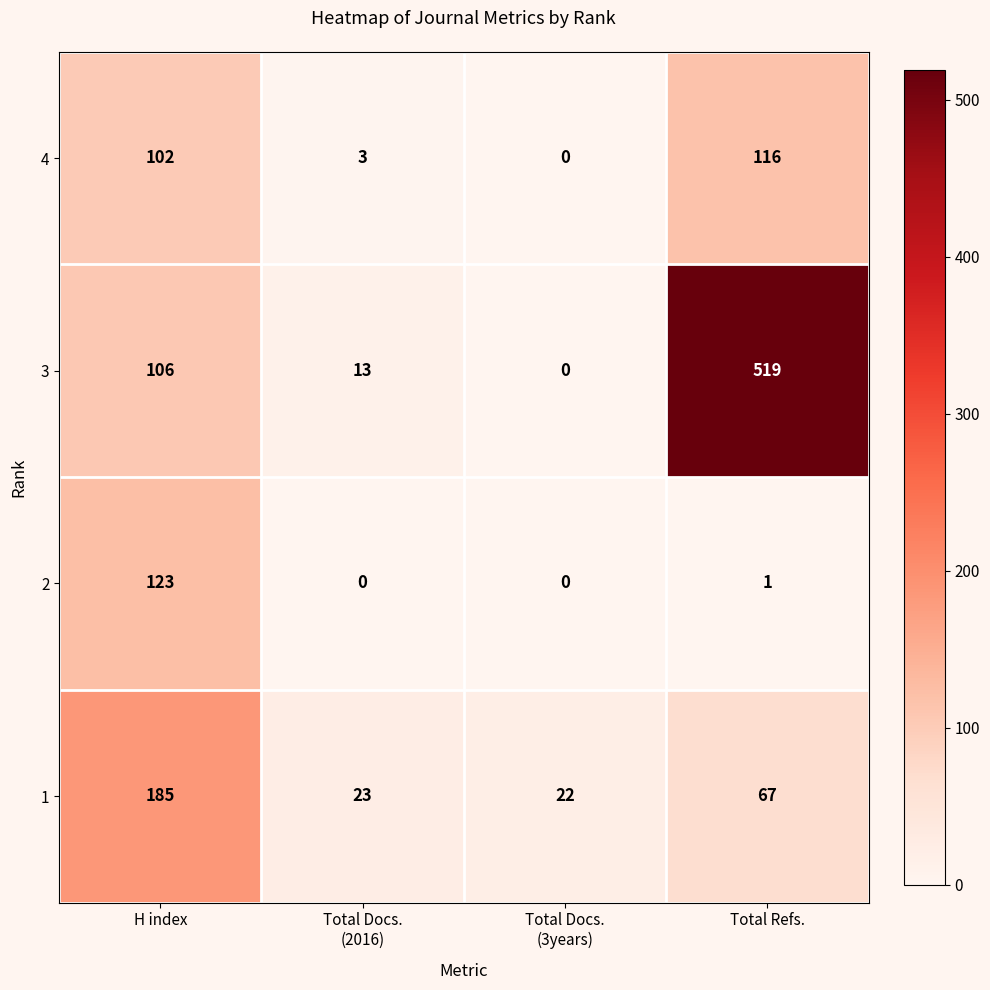

What is the spread (max minus min) of values at Total Docs.
(2016)?

23